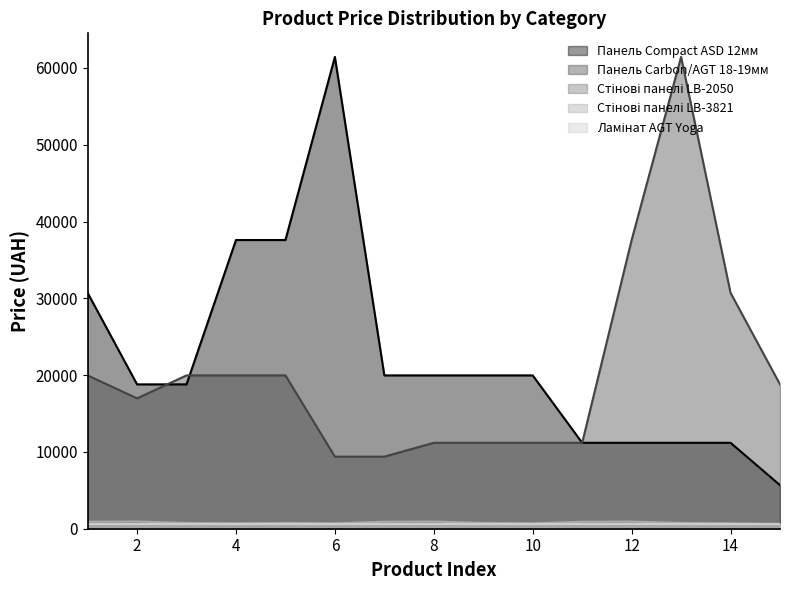

How many times do Панель Compact ASD 12мм and Панель Carbon/AGT 18-19мм cross each other?

2